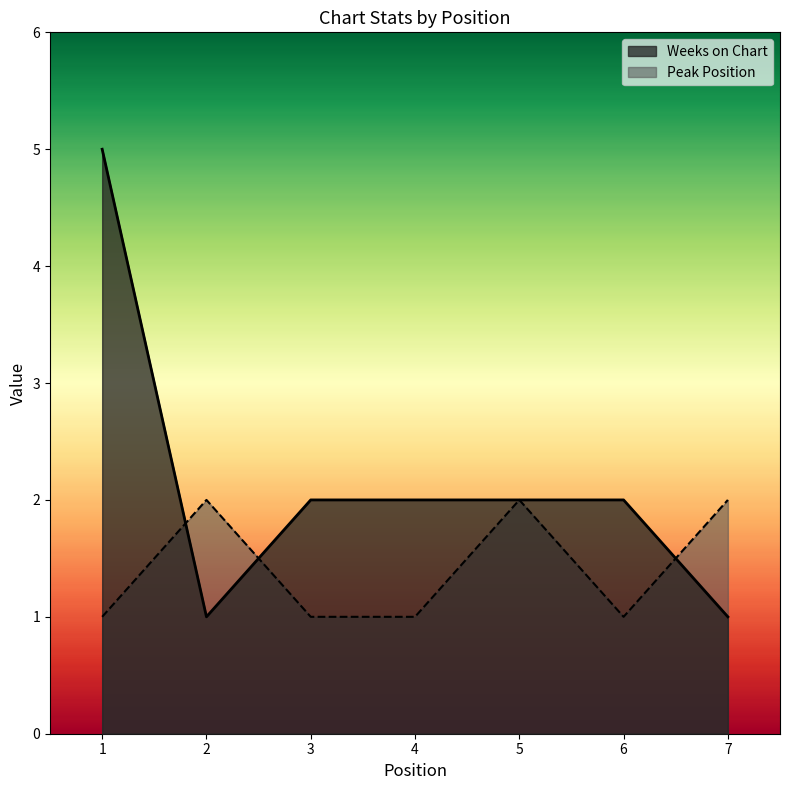

Where does the Weeks on Chart series first go above 2?

1